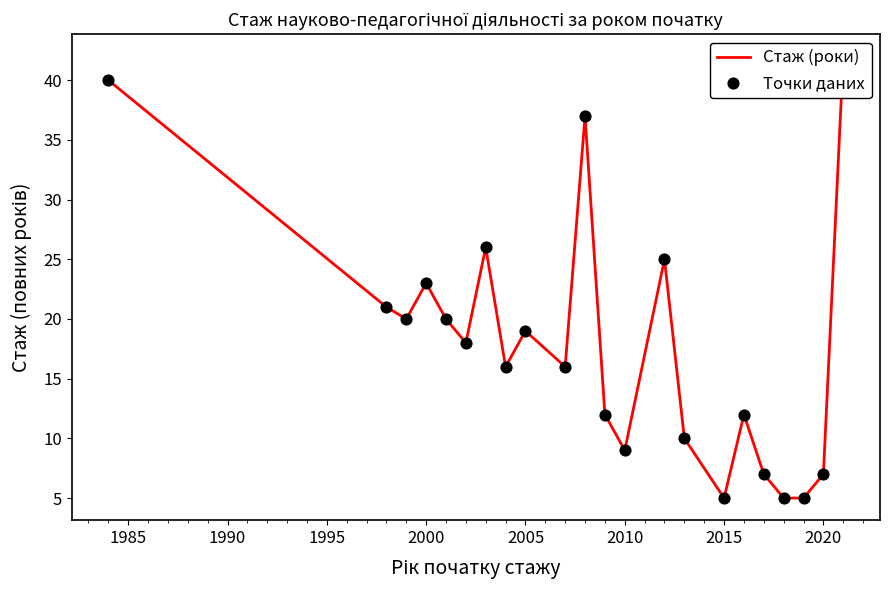

Is the value of Точки даних at 2000 greater than the value of Стаж (роки) at 1980?

No